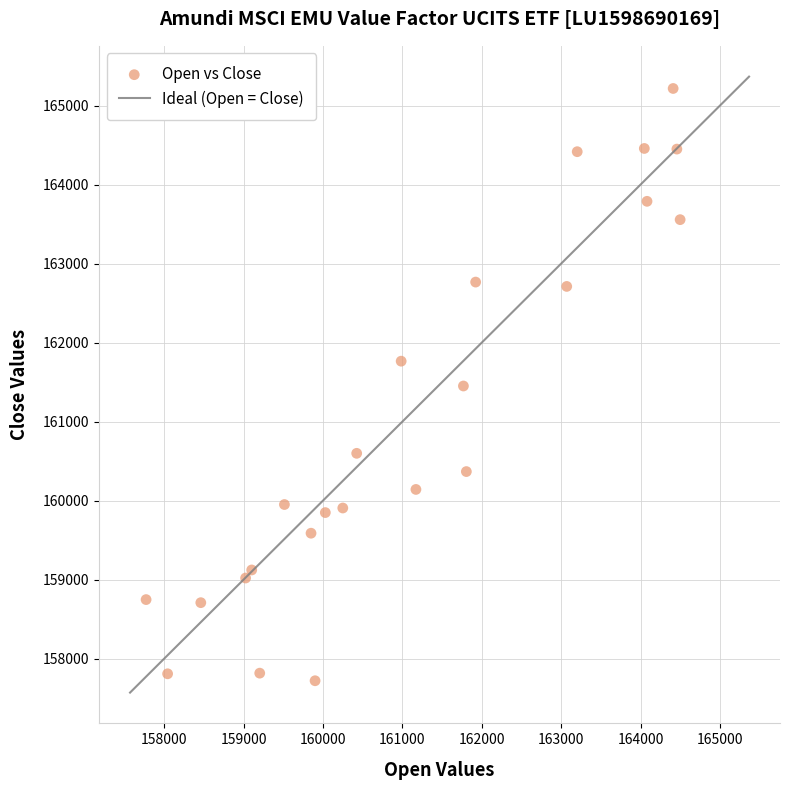

What is the range of X values (max minus min)?

6725